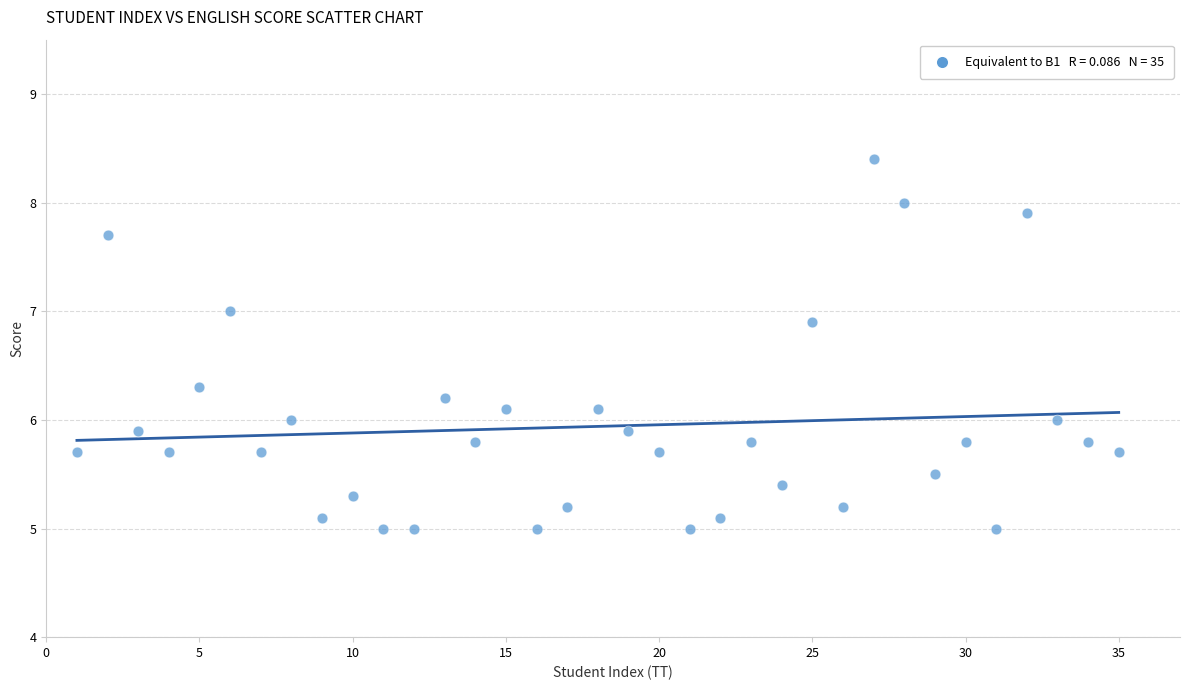

What is the range of X values (max minus min)?

34.0